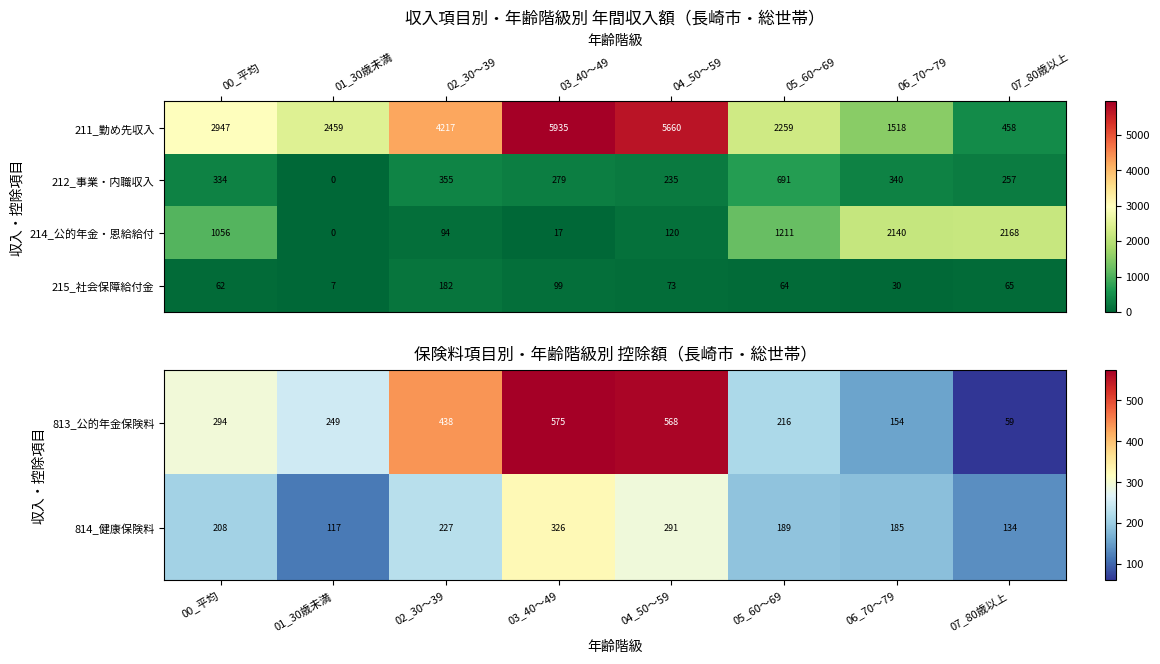

What is the greatest value displayed?

2168